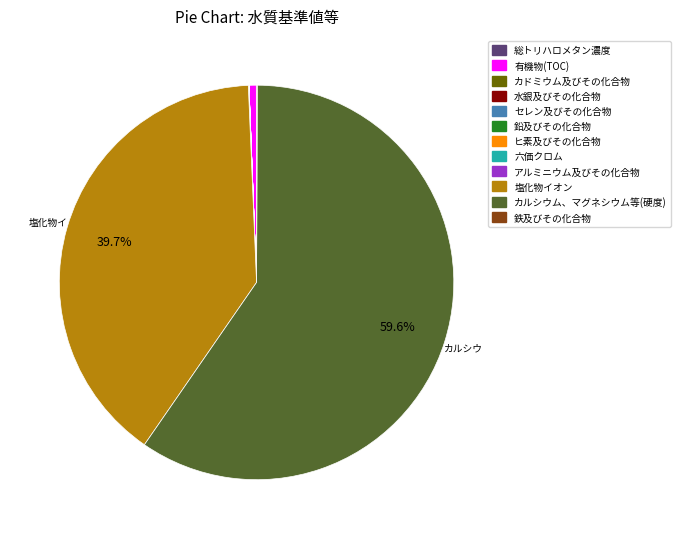

To the nearest percent, what portion does 塩化物イオン represent?

40%